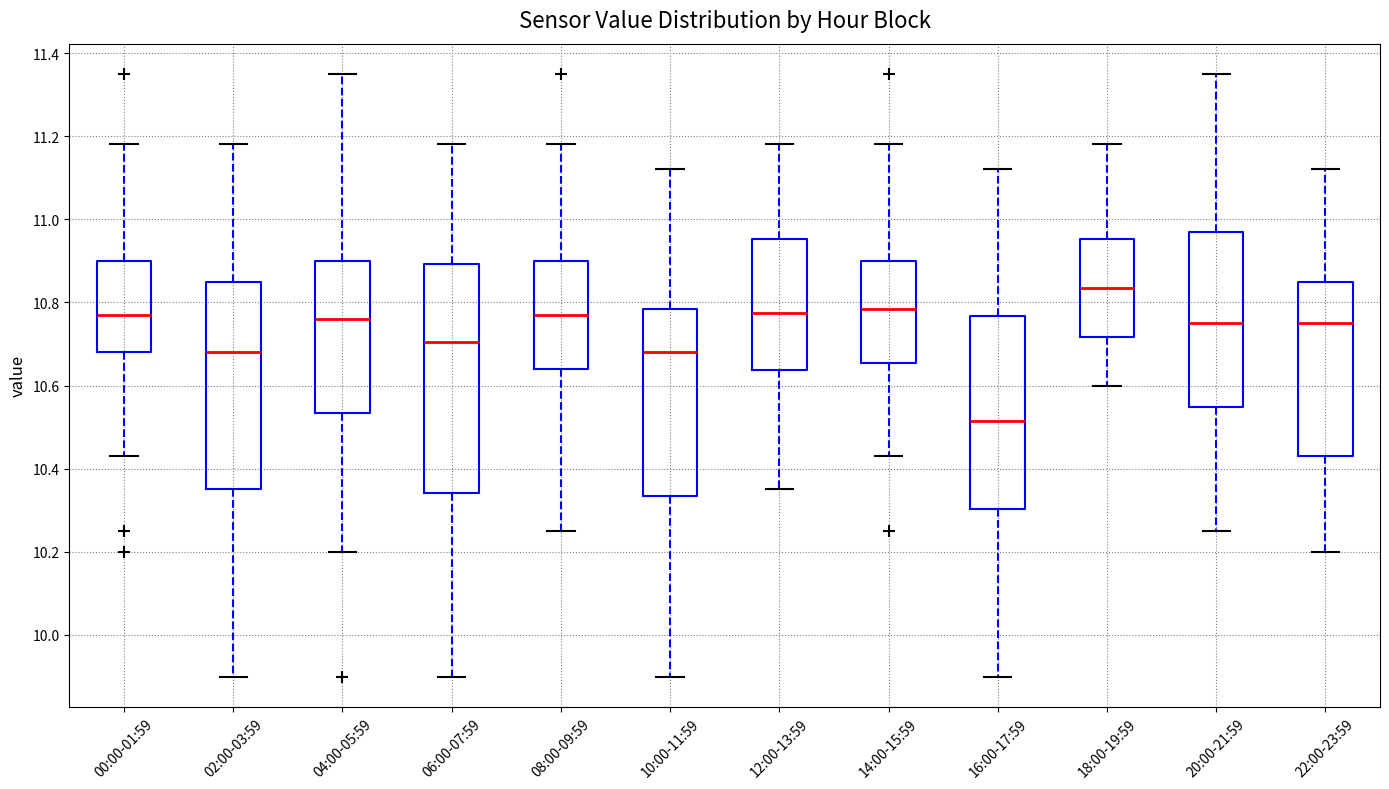

Which box is the tallest, from its lower edge to its upper edge?

06:00-07:59